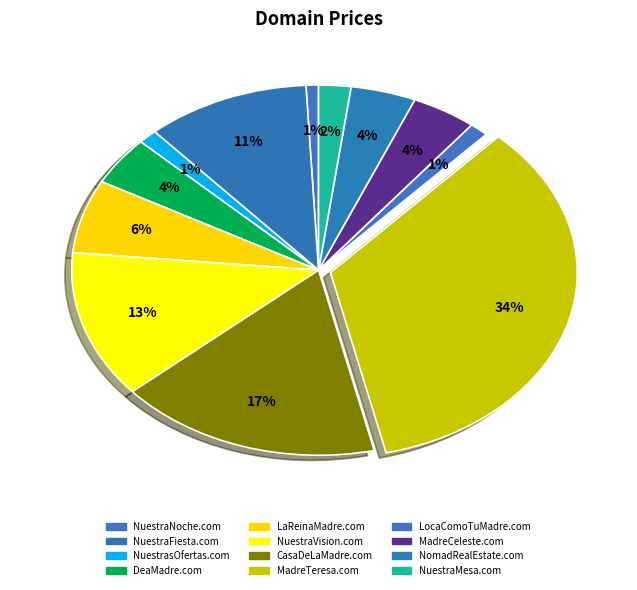

What percentage is the NuestraVision.com slice, to the nearest percent?

13%